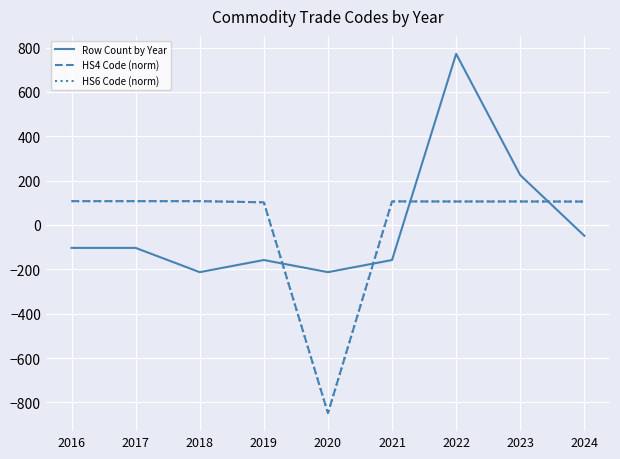

At which category is the sum across all series the highest?

2022